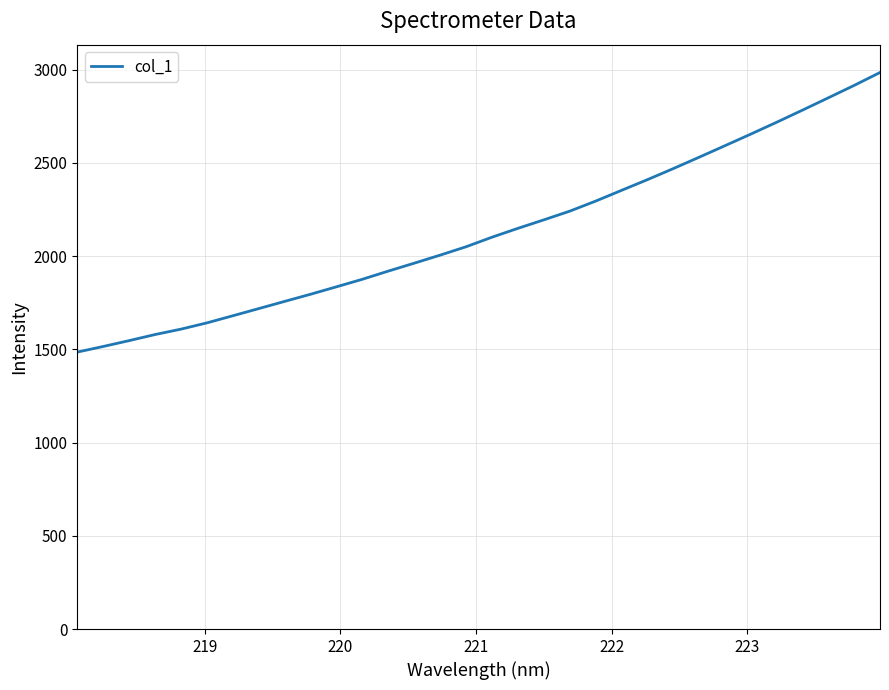

What is the minimum value shown in the chart?

1485.5